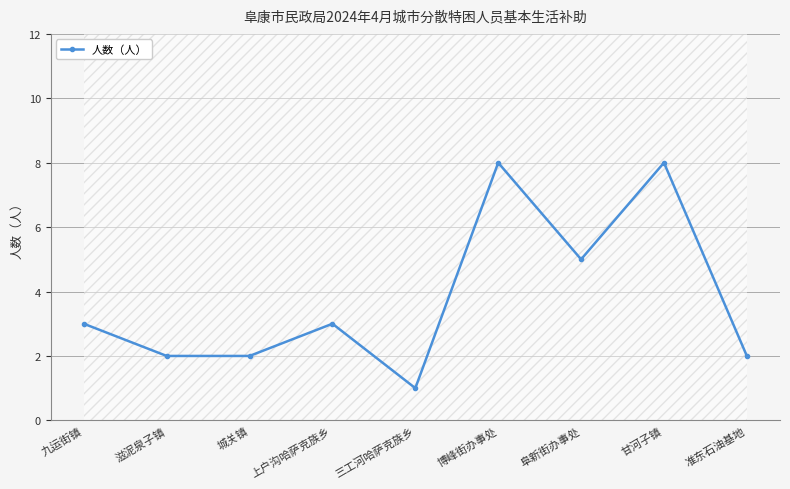

Between 城关镇 and 九运街镇, which is larger?

九运街镇